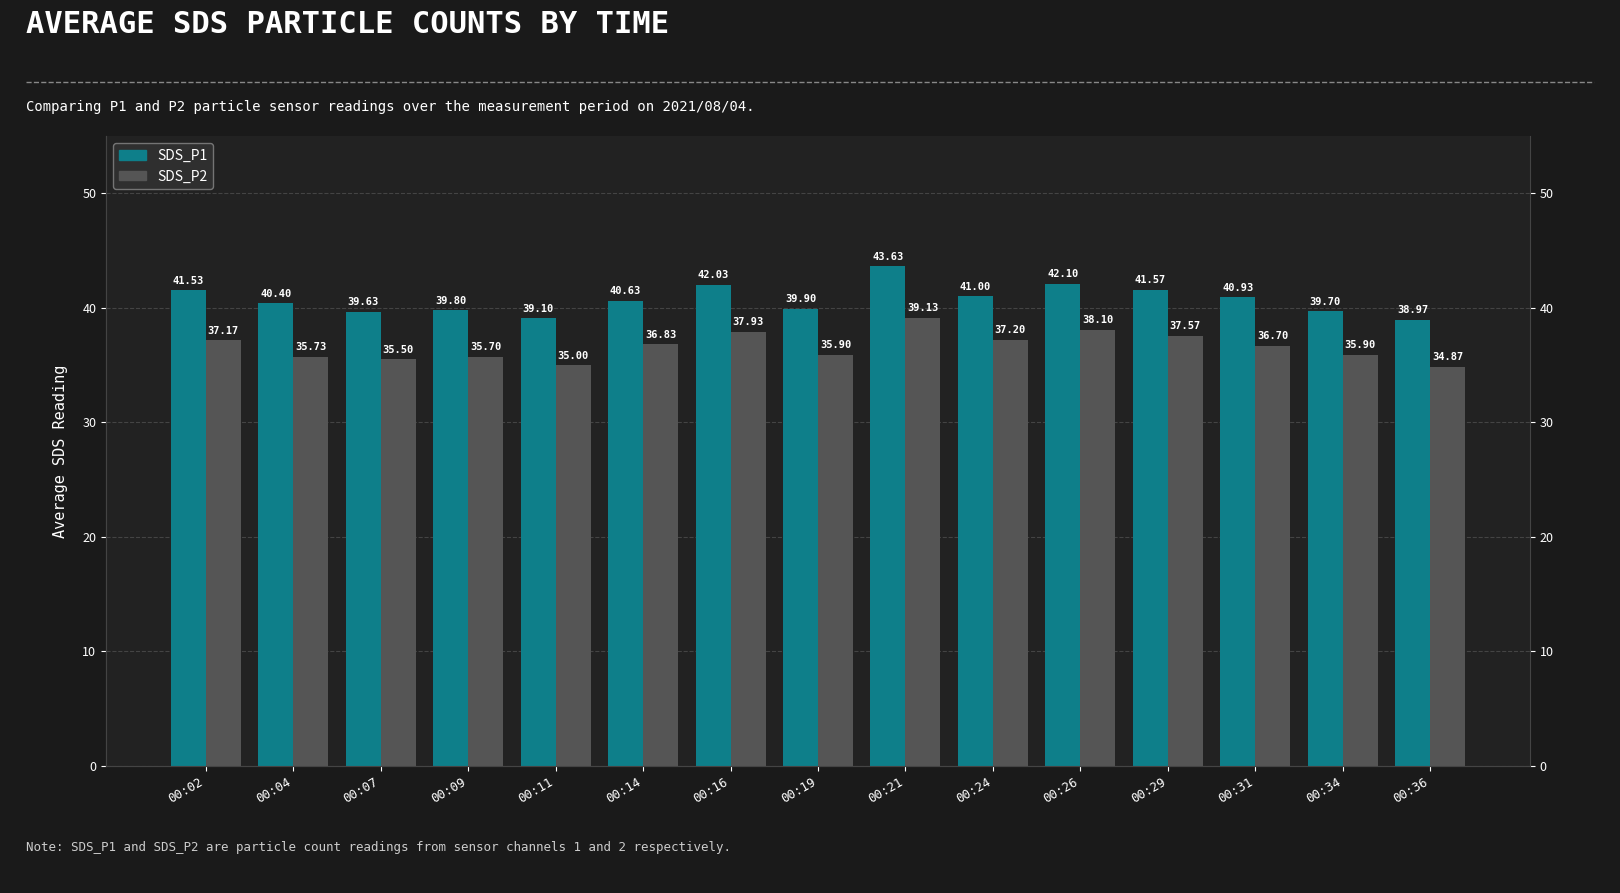

What is the difference between the maximum and minimum values in the SDS_P1 series?

4.7